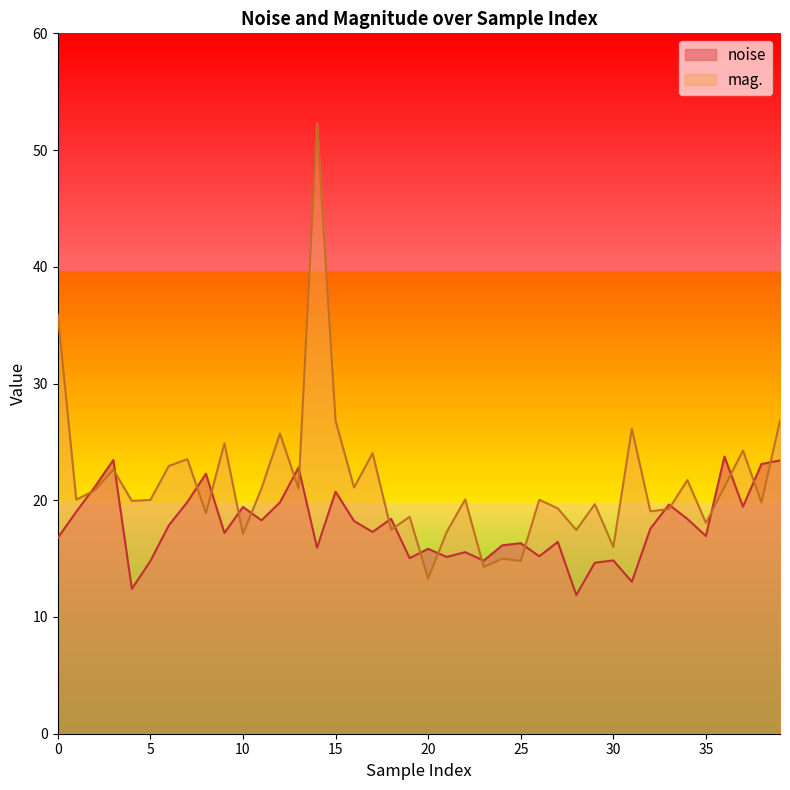

Reading right to left, transcribe all the data shown in this chart.

noise: 23.4	23.1	19.4	23.7	16.9	18.4	19.6	17.6	13.0	14.8	14.6	11.9	16.4	15.2	16.3	16.1	14.8	15.6	15.1	15.8	15.0	18.4	17.3	18.2	20.7	15.9	22.8	19.8	18.3	19.4	17.2	22.3	19.9	17.9	14.8	12.4	23.4	21.1	19.0	16.8
mag.: 26.8	19.8	24.3	21.2	18.1	21.7	19.2	19.1	26.1	16.0	19.7	17.5	19.3	20.0	14.8	15.0	14.3	20.1	17.3	13.3	18.6	17.5	24.0	21.1	26.8	52.3	21.0	25.7	21.0	17.1	24.9	18.9	23.5	22.9	20.0	19.9	22.6	20.9	20.1	35.9